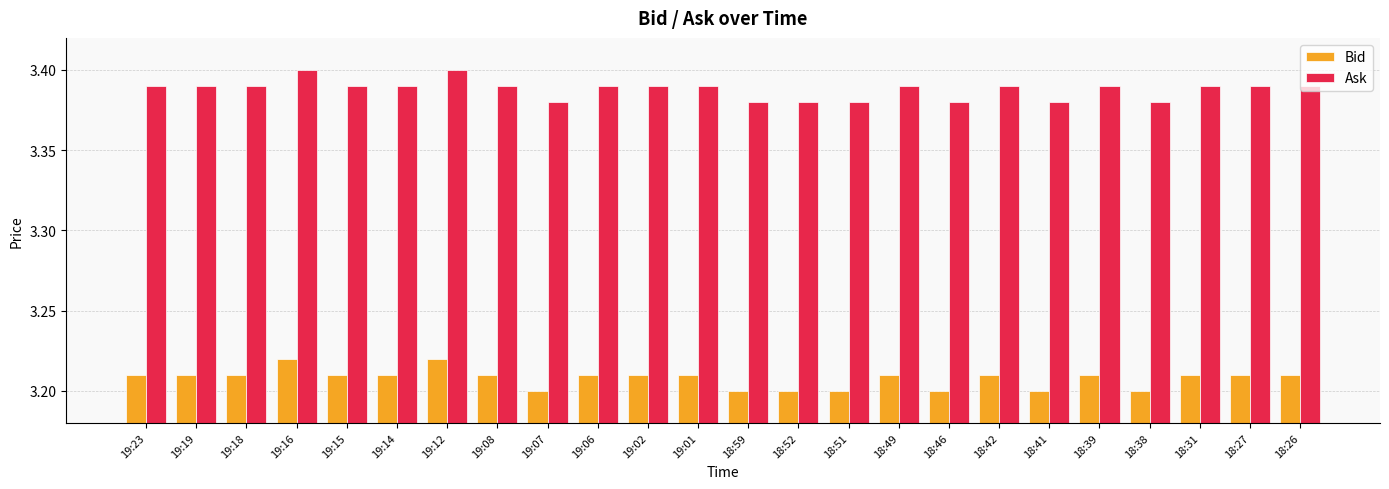

How many bars are there in total?

48